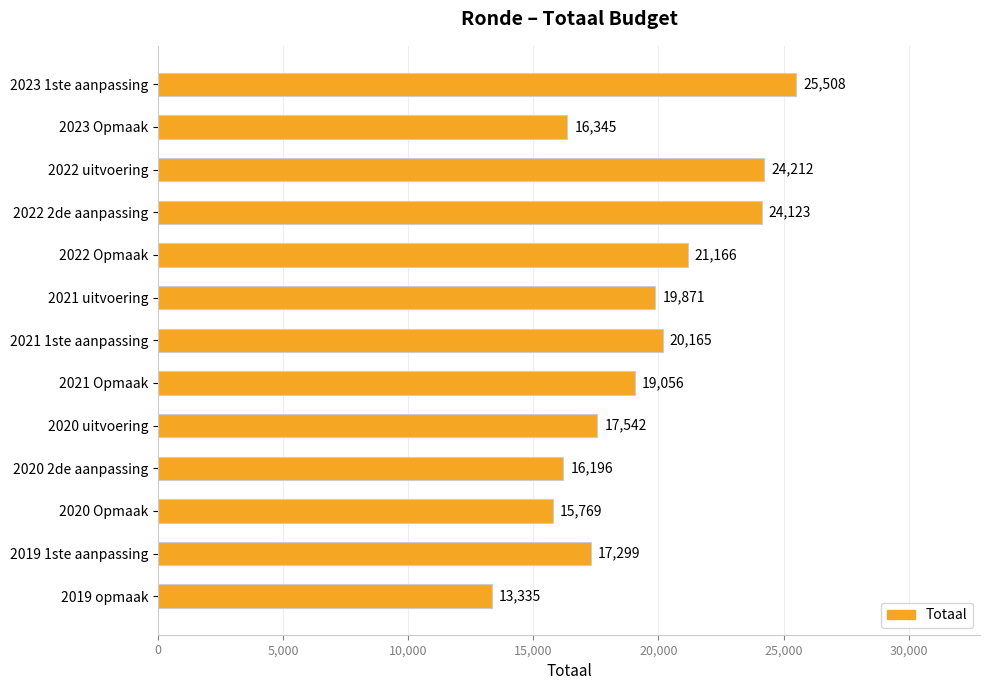

The value at 2023 1ste aanpassing is 25508. True or false?

True